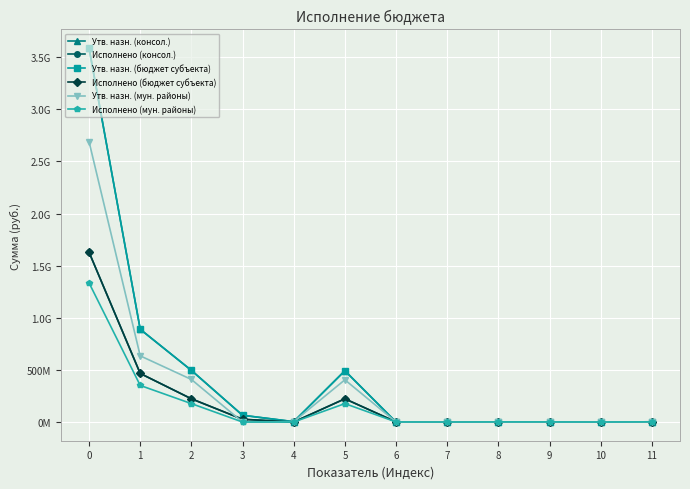

Does the chart have visible grid lines?

Yes